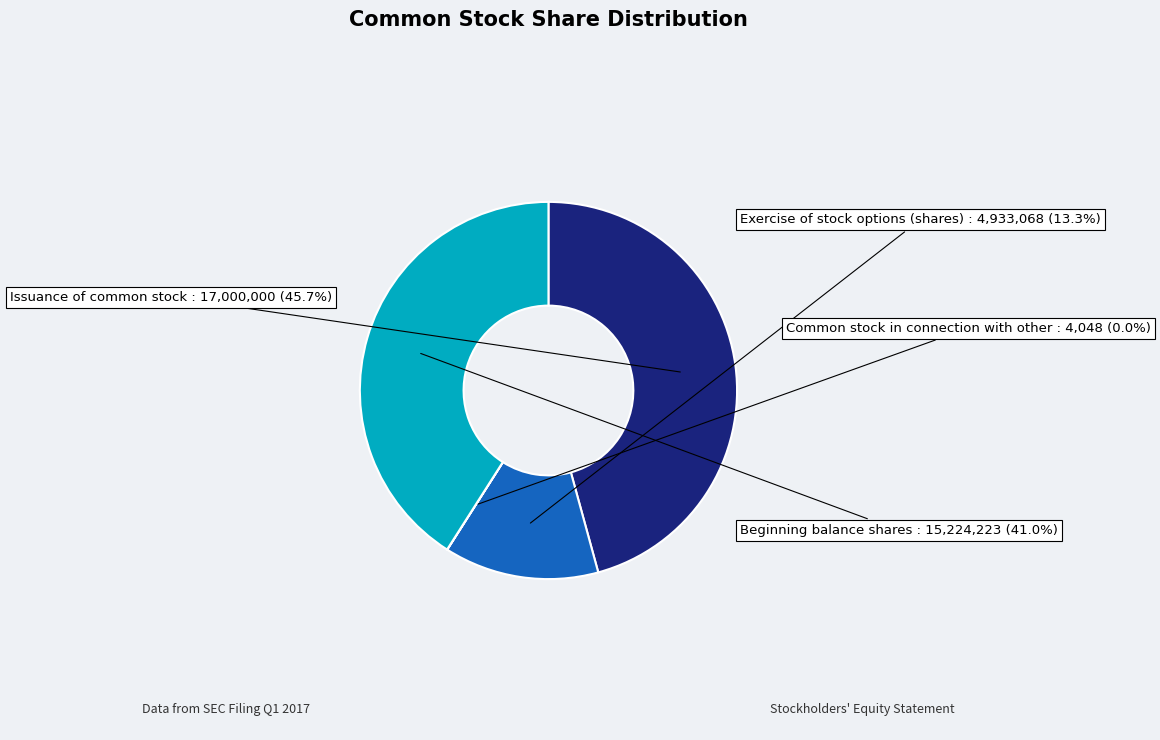

Does Beginning balance shares represent more than half of the total?

No